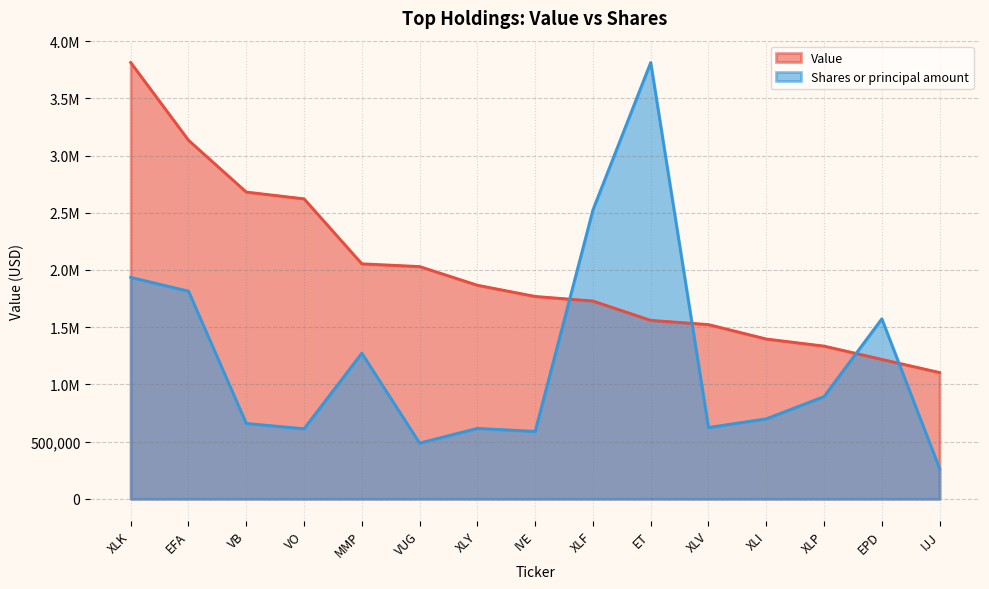

What is the sum of the Shares or principal amount values at IJJ and XLI?

963552.7